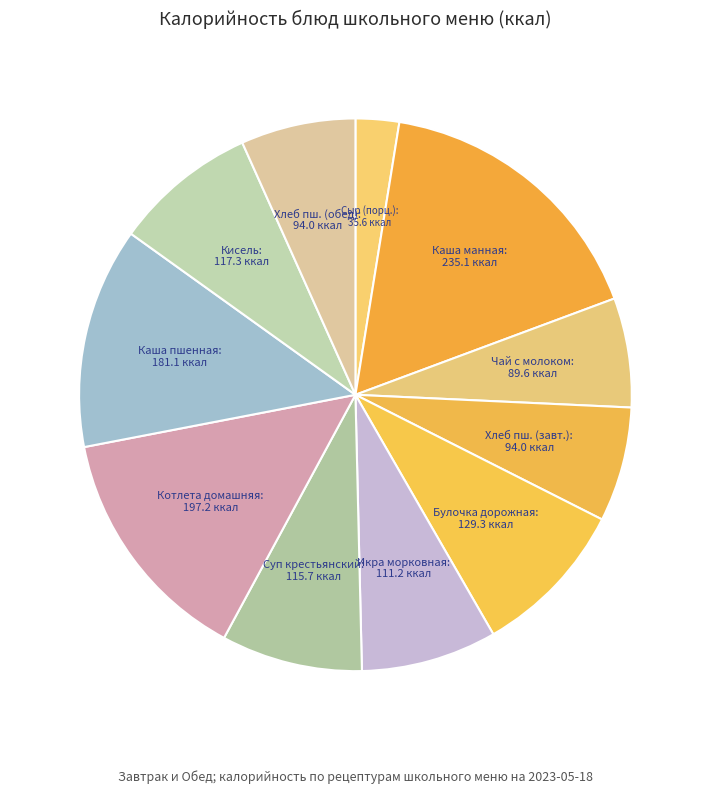

Which category has the smallest portion of the pie?

Сыр (порц.)